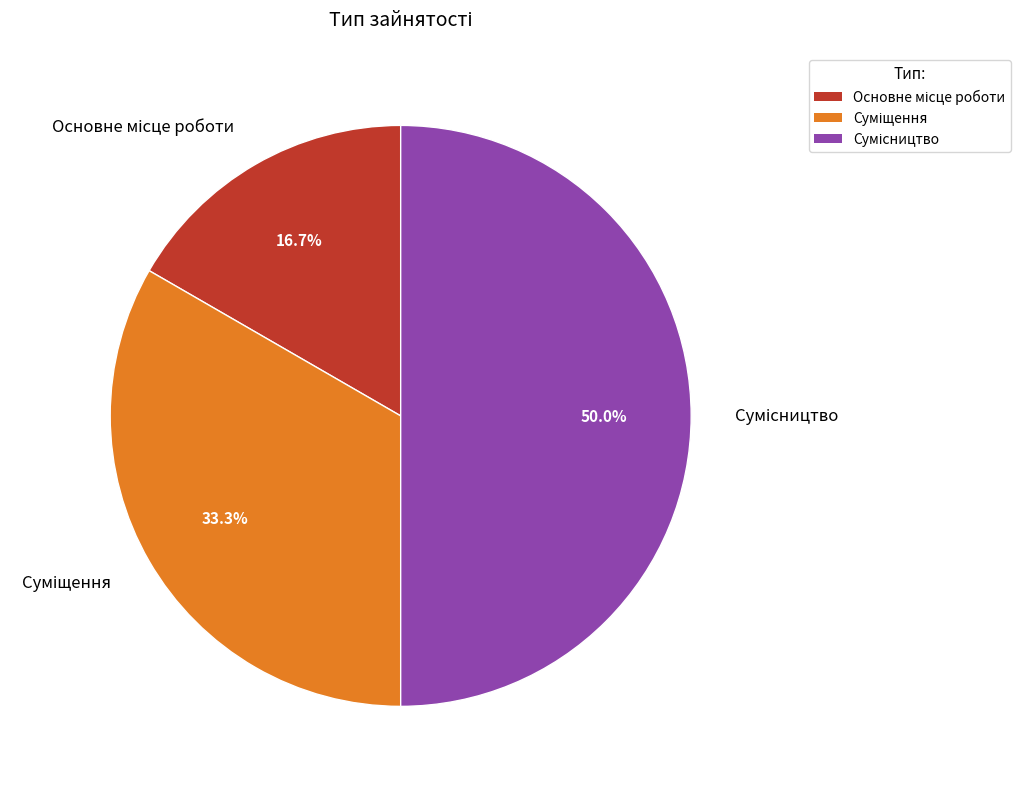

To the nearest percent, what percentage of the pie is Основне місце роботи?

17%